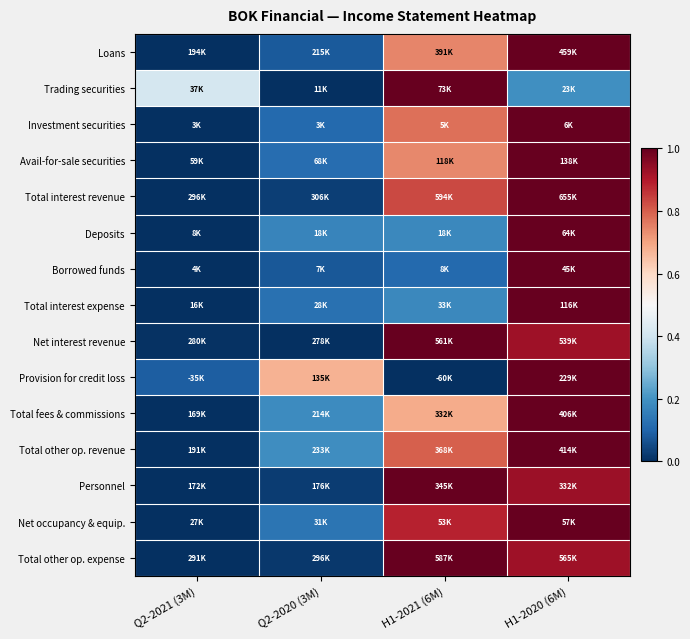

Reading left to right, extract all data points from this chart.

Loans: Q2-2021 (3M)=0.0	Q2-2020 (3M)=0.1	H1-2021 (6M)=0.7	H1-2020 (6M)=1.0
Trading securities: Q2-2021 (3M)=0.4	Q2-2020 (3M)=0.0	H1-2021 (6M)=1.0	H1-2020 (6M)=0.2
Investment securities: Q2-2021 (3M)=0.0	Q2-2020 (3M)=0.1	H1-2021 (6M)=0.8	H1-2020 (6M)=1.0
Avail-for-sale securities: Q2-2021 (3M)=0.0	Q2-2020 (3M)=0.1	H1-2021 (6M)=0.7	H1-2020 (6M)=1.0
Total interest revenue: Q2-2021 (3M)=0.0	Q2-2020 (3M)=0.0	H1-2021 (6M)=0.8	H1-2020 (6M)=1.0
Deposits: Q2-2021 (3M)=0.0	Q2-2020 (3M)=0.2	H1-2021 (6M)=0.2	H1-2020 (6M)=1.0
Borrowed funds: Q2-2021 (3M)=0.0	Q2-2020 (3M)=0.1	H1-2021 (6M)=0.1	H1-2020 (6M)=1.0
Total interest expense: Q2-2021 (3M)=0.0	Q2-2020 (3M)=0.1	H1-2021 (6M)=0.2	H1-2020 (6M)=1.0
Net interest revenue: Q2-2021 (3M)=0.0	Q2-2020 (3M)=0.0	H1-2021 (6M)=1.0	H1-2020 (6M)=0.9
Provision for credit loss: Q2-2021 (3M)=0.1	Q2-2020 (3M)=0.7	H1-2021 (6M)=0.0	H1-2020 (6M)=1.0
Total fees & commissions: Q2-2021 (3M)=0.0	Q2-2020 (3M)=0.2	H1-2021 (6M)=0.7	H1-2020 (6M)=1.0
Total other op. revenue: Q2-2021 (3M)=0.0	Q2-2020 (3M)=0.2	H1-2021 (6M)=0.8	H1-2020 (6M)=1.0
Personnel: Q2-2021 (3M)=0.0	Q2-2020 (3M)=0.0	H1-2021 (6M)=1.0	H1-2020 (6M)=0.9
Net occupancy & equip.: Q2-2021 (3M)=0.0	Q2-2020 (3M)=0.1	H1-2021 (6M)=0.9	H1-2020 (6M)=1.0
Total other op. expense: Q2-2021 (3M)=0.0	Q2-2020 (3M)=0.0	H1-2021 (6M)=1.0	H1-2020 (6M)=0.9